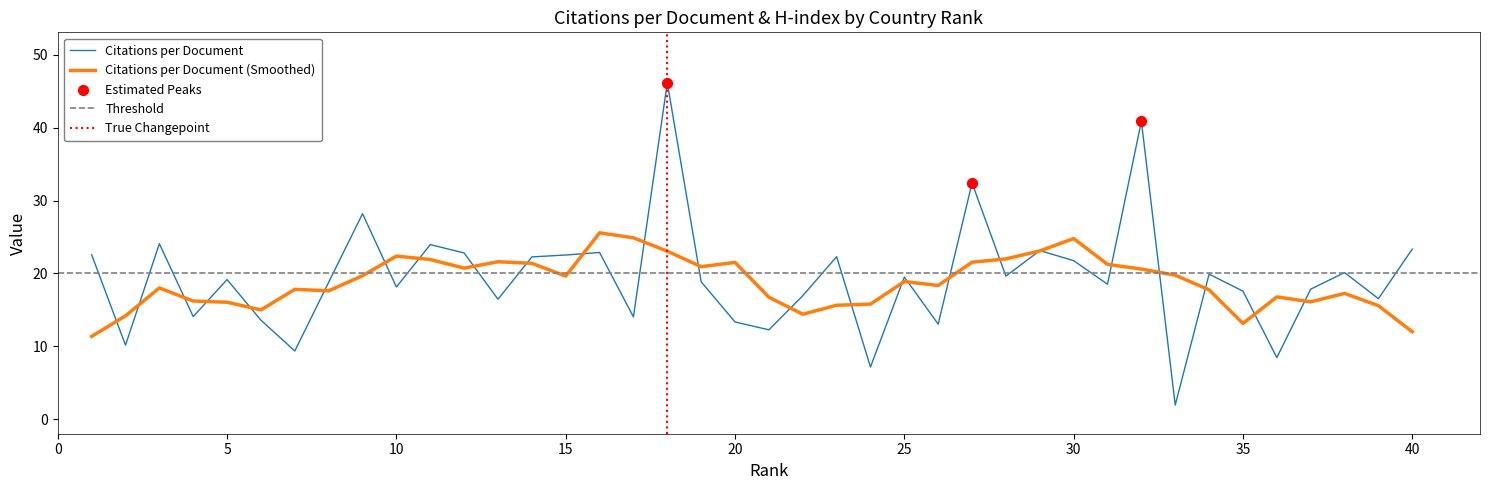

What is the minimum value for Citations per Document?

1.9